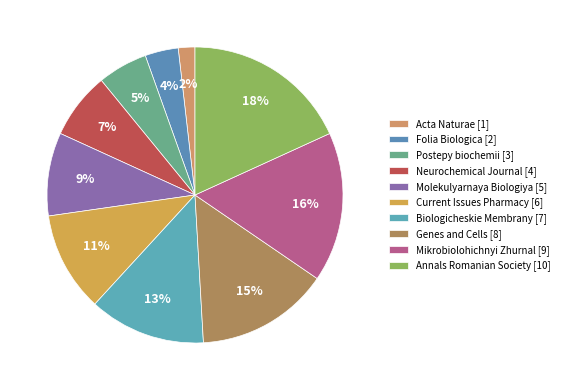

Rank the categories by value from highest to lowest.

Annals Romanian Society [10], Mikrobiolohichnyi Zhurnal [9], Genes and Cells [8], Biologicheskie Membrany [7], Current Issues Pharmacy [6], Molekulyarnaya Biologiya [5], Neurochemical Journal [4], Postepy biochemii [3], Folia Biologica [2], Acta Naturae [1]